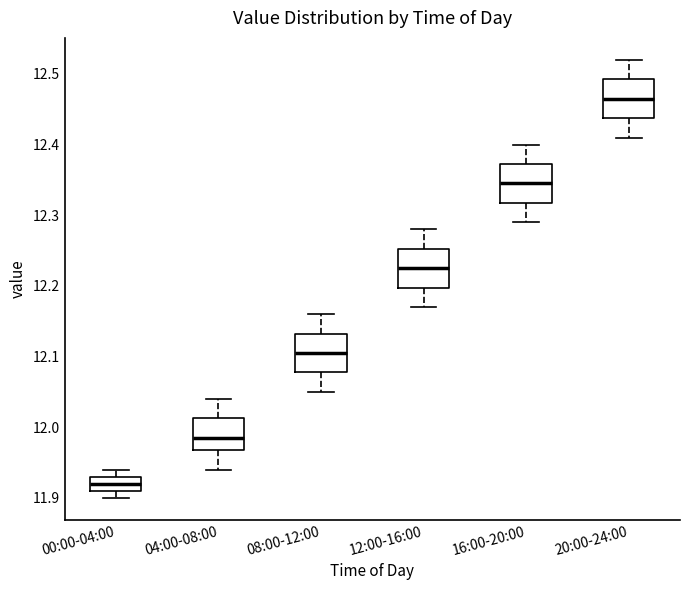

Which box has the lowest median line?

00:00-04:00